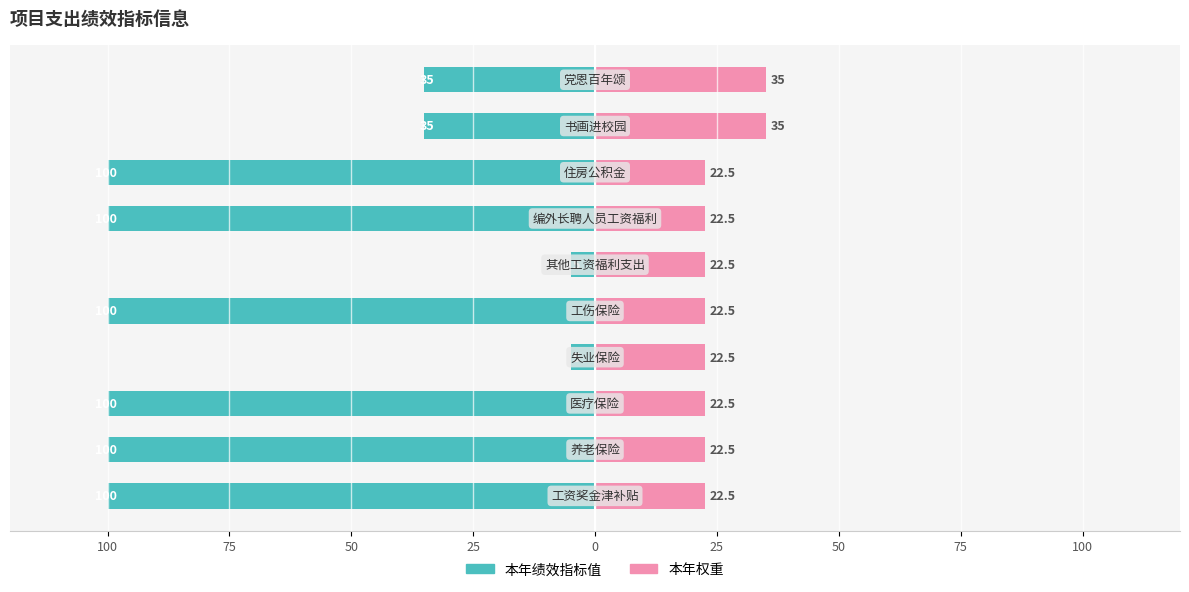

What is the spread (max minus min) of values at 100?

122.5